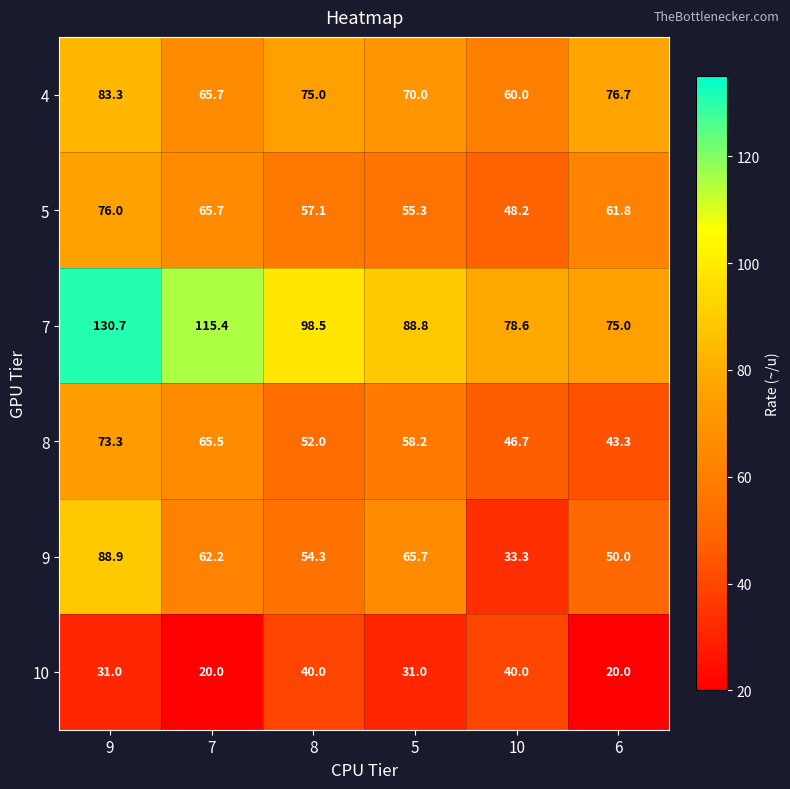

The 9 series shows 30.4 at 8. True or false?

False